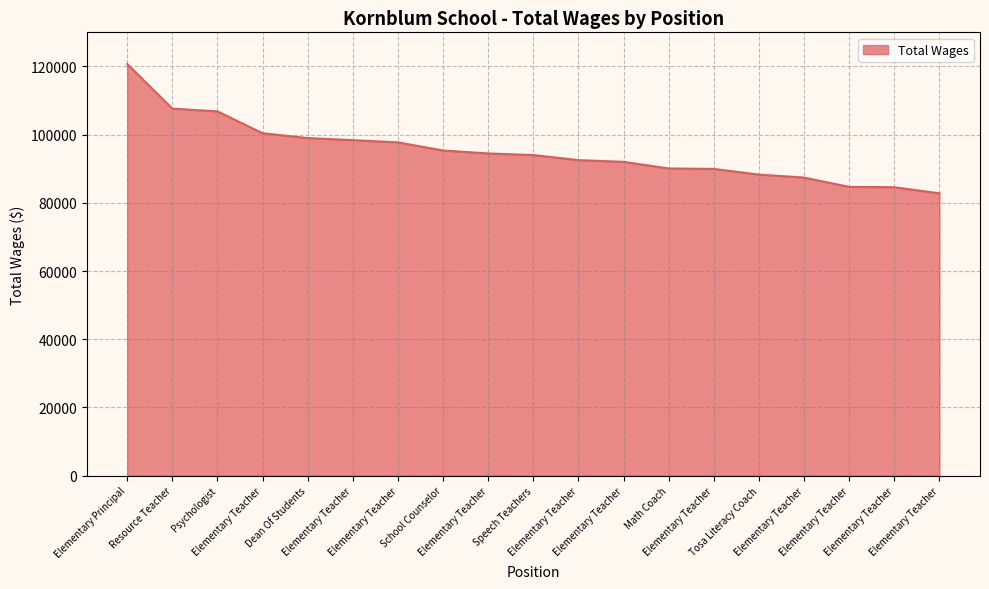

What is the difference between the maximum and minimum values?

37916